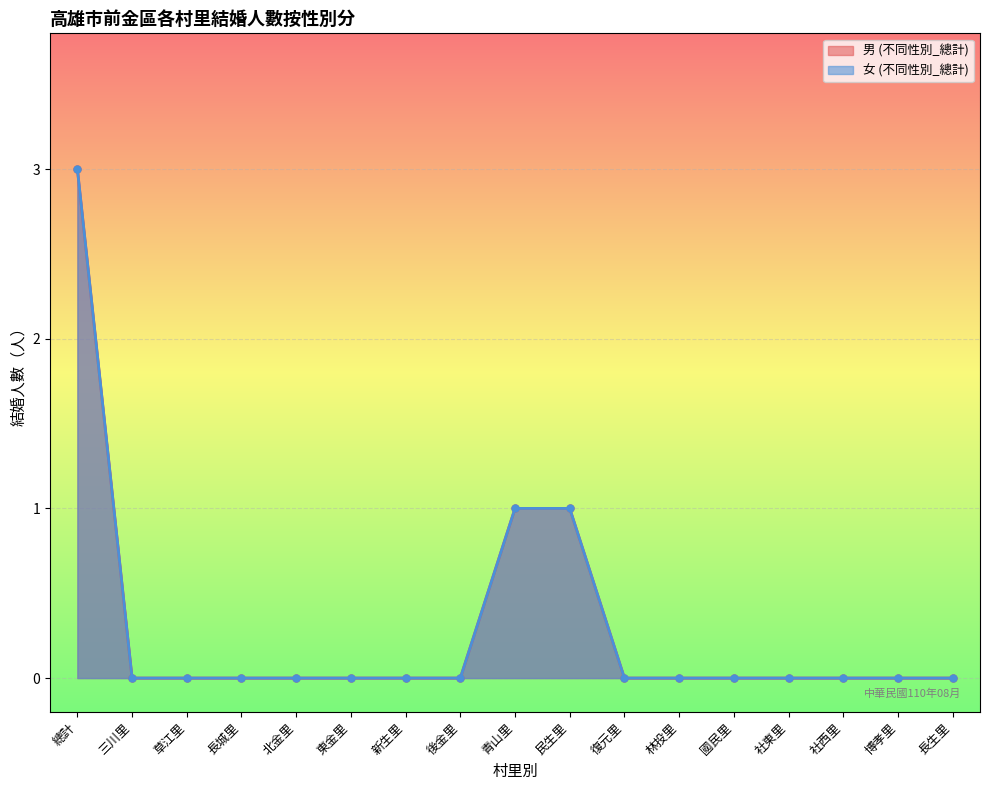

Reading left to right, what are all the values shown in this chart?

男 (不同性別_總計): 總計=3	三川里=0	草江里=0	長城里=0	北金里=0	東金里=0	新生里=0	後金里=0	青山里=1	民生里=1	復元里=0	林投里=0	國民里=0	社東里=0	社西里=0	博孝里=0	長生里=0
女 (不同性別_總計): 總計=3	三川里=0	草江里=0	長城里=0	北金里=0	東金里=0	新生里=0	後金里=0	青山里=1	民生里=1	復元里=0	林投里=0	國民里=0	社東里=0	社西里=0	博孝里=0	長生里=0